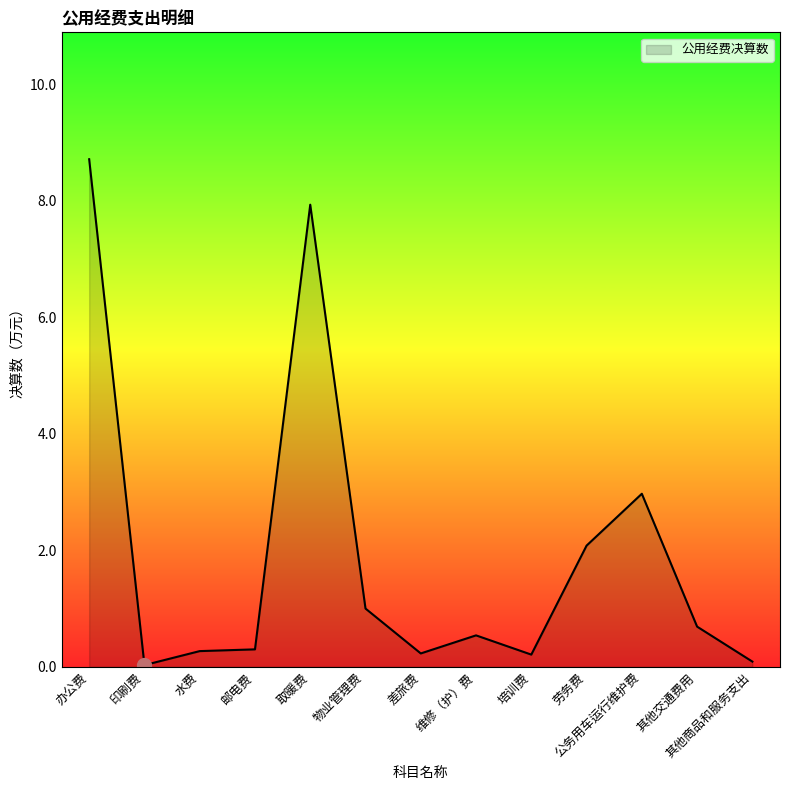

How many lines are shown in the chart?

1